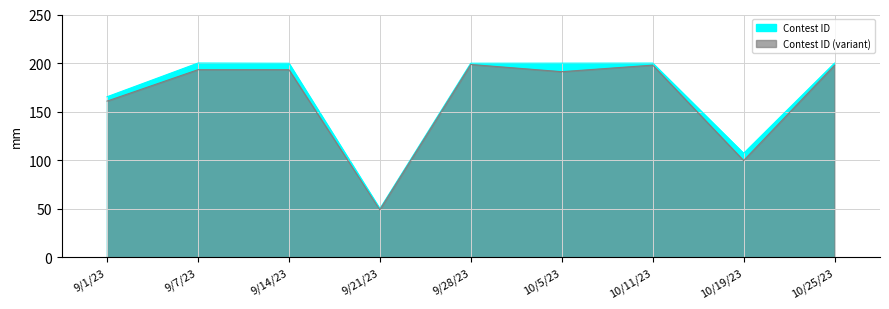

At which category does the data reach its first local peak?

9/7/23